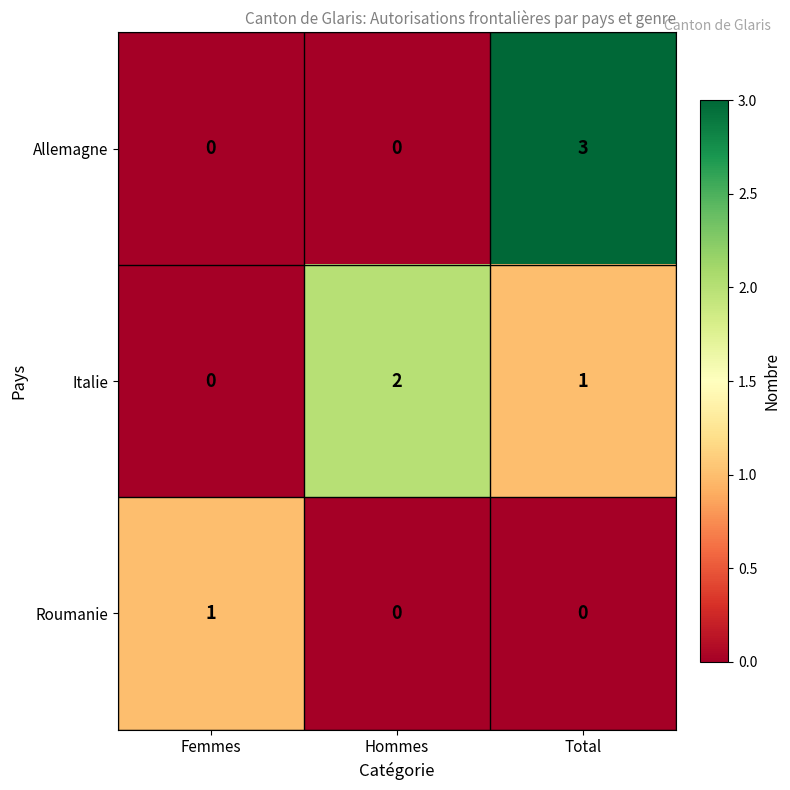

Reading left to right, what are all the values shown in this chart?

Allemagne: Femmes=0	Hommes=0	Total=3
Italie: Femmes=0	Hommes=2	Total=1
Roumanie: Femmes=1	Hommes=0	Total=0